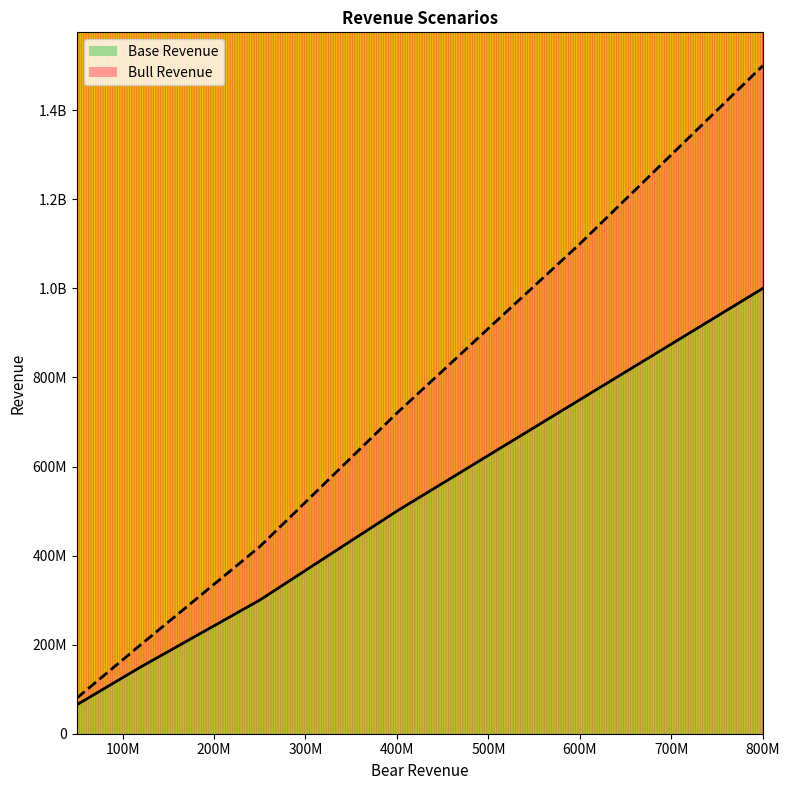

Which series has the largest total across all categories?

Bull Revenue